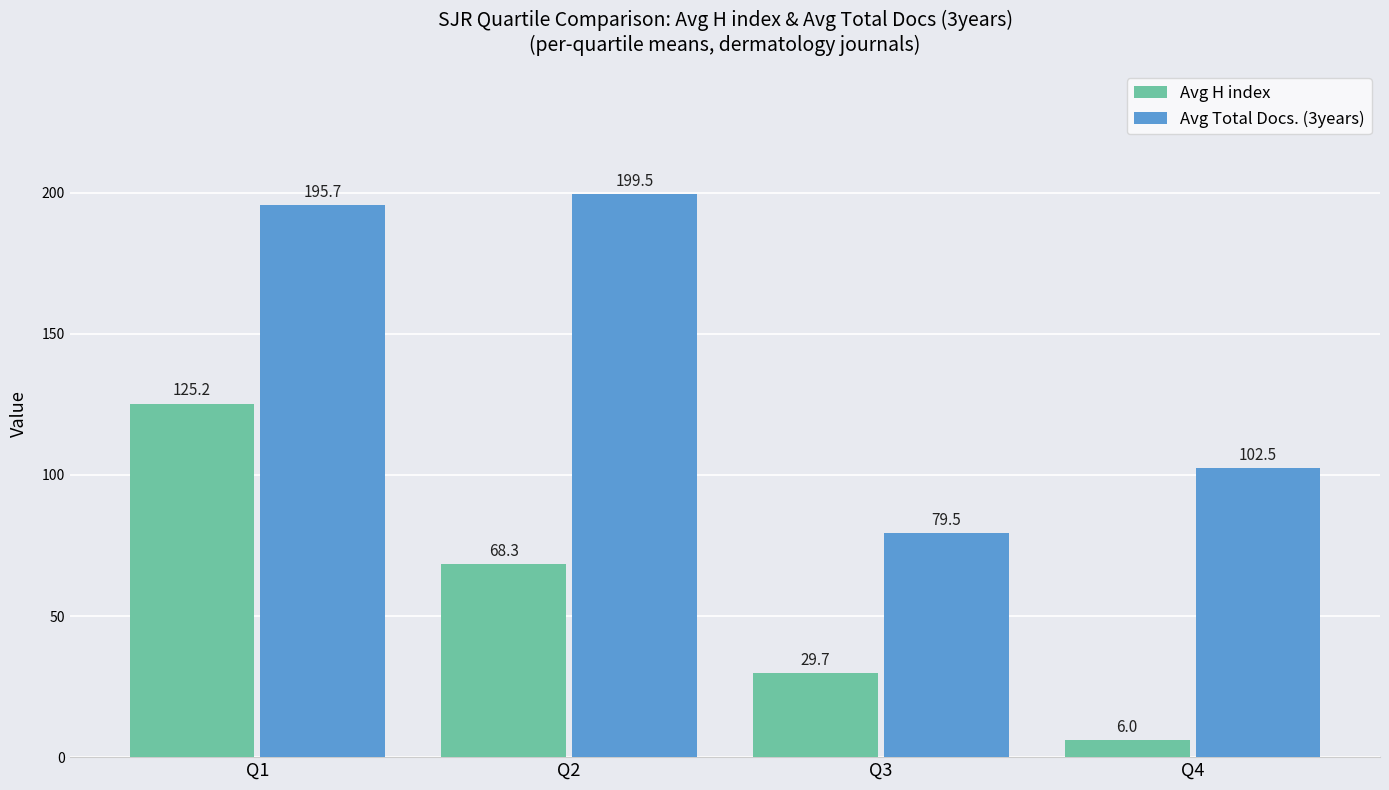

Reading left to right, transcribe all the data shown in this chart.

Avg H index: Q1=125.2	Q2=68.3	Q3=29.7	Q4=6.0
Avg Total Docs. (3years): Q1=195.7	Q2=199.5	Q3=79.5	Q4=102.5